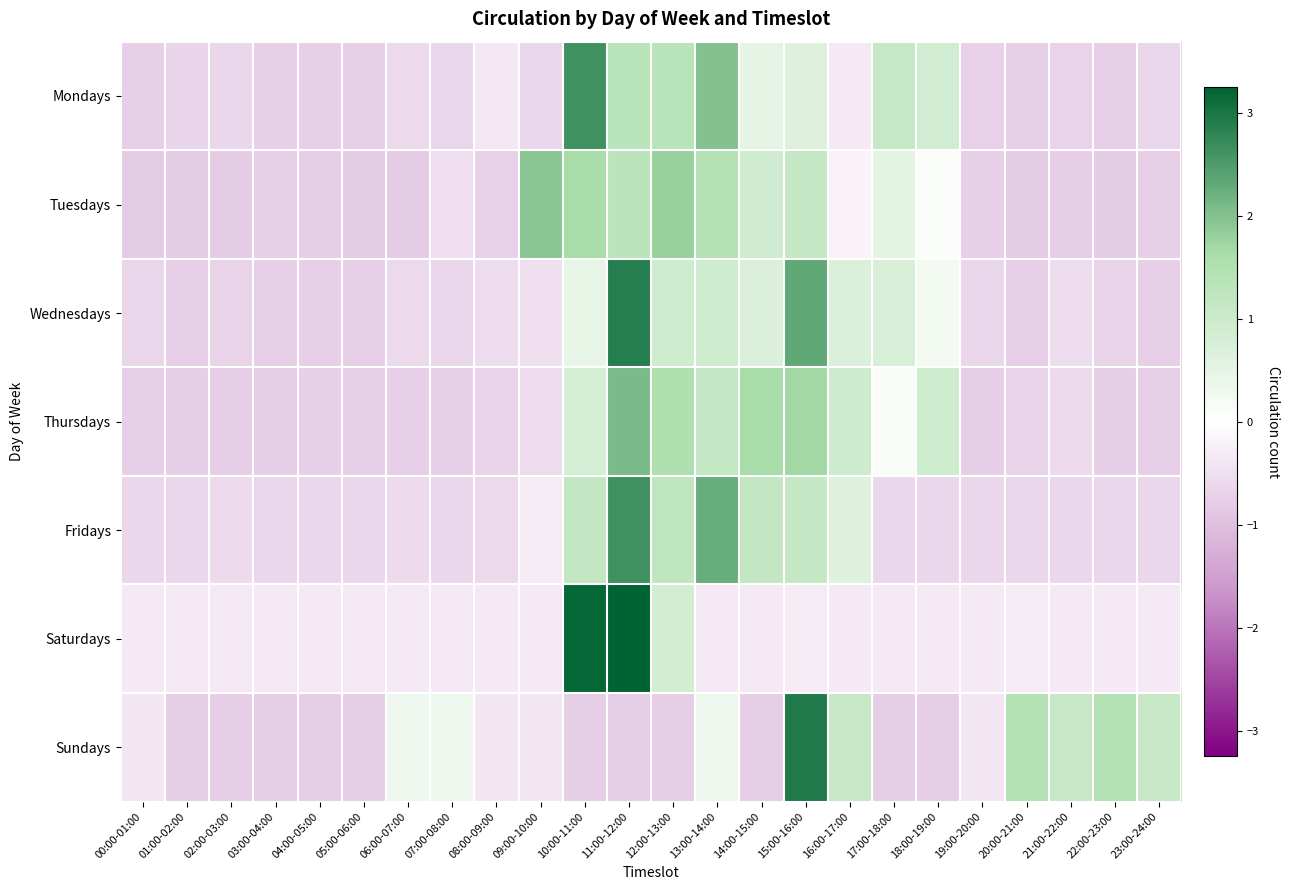

What is the total value across all series at 21:00-22:00?

-2.5